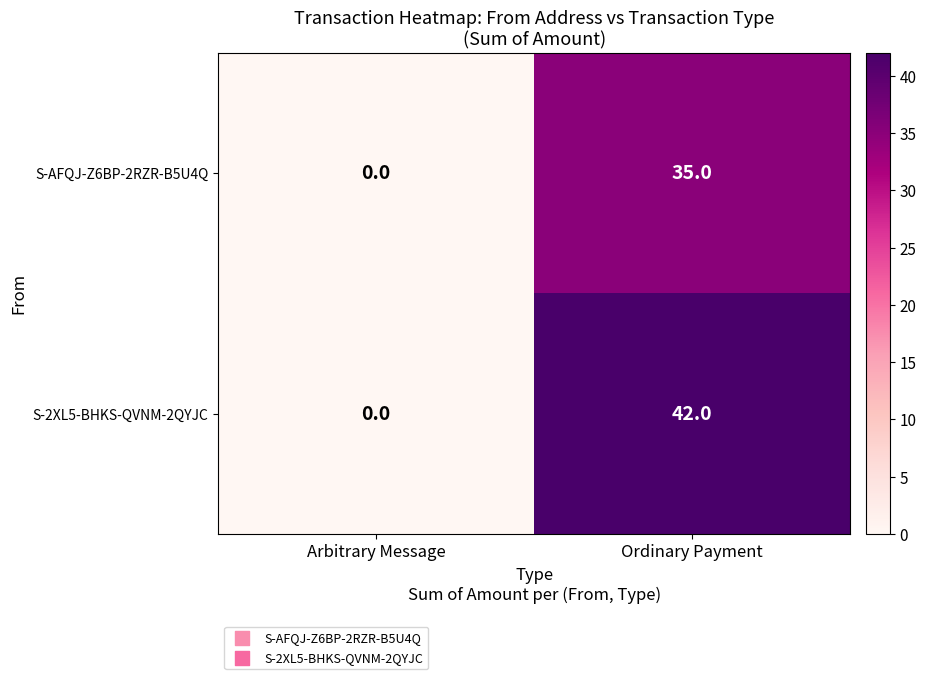

List the series in order of their overall mean, lowest first.

S-AFQJ-Z6BP-2RZR-B5U4Q, S-2XL5-BHKS-QVNM-2QYJC